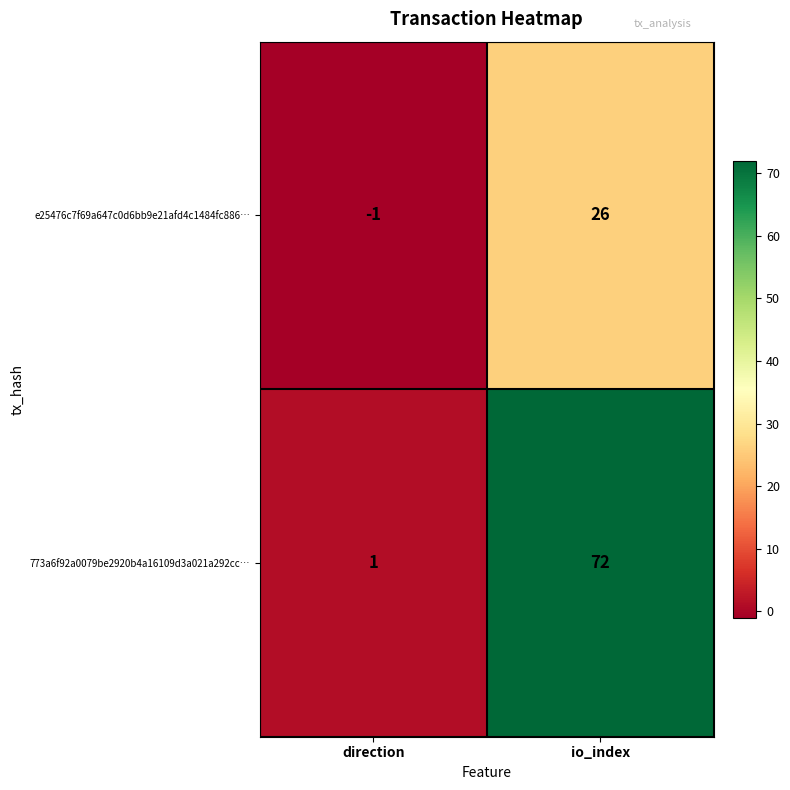

Rank the series by their maximum value, from lowest to highest.

e25476c7f69a647c0d6bb9e21afd4c1484fc886…, 773a6f92a0079be2920b4a16109d3a021a292cc…